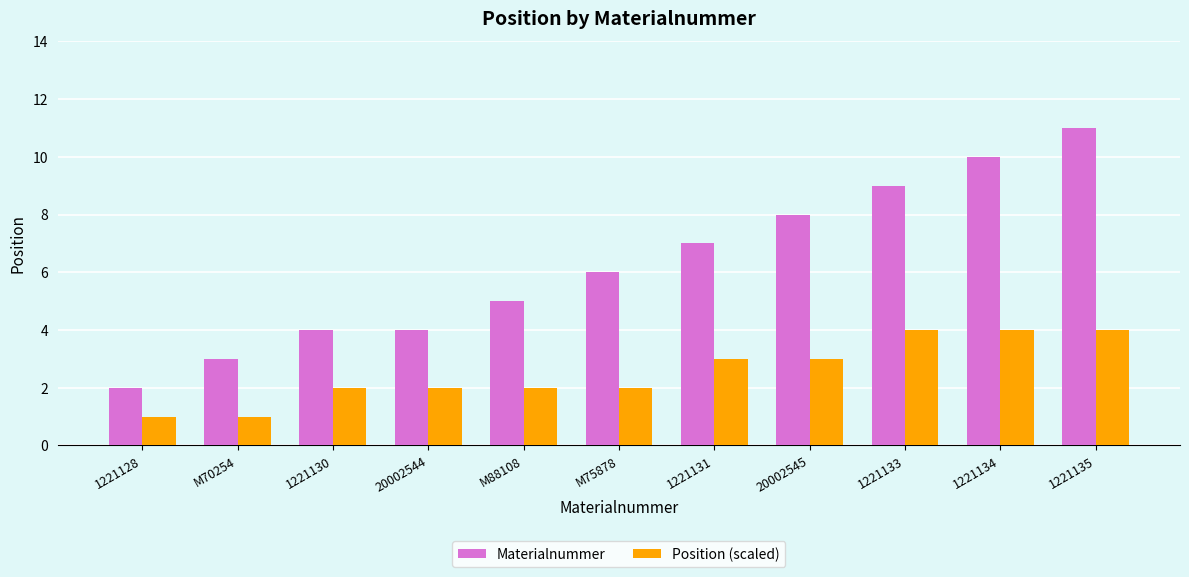

Which series changed the most between M75878 and 1221133?

Materialnummer